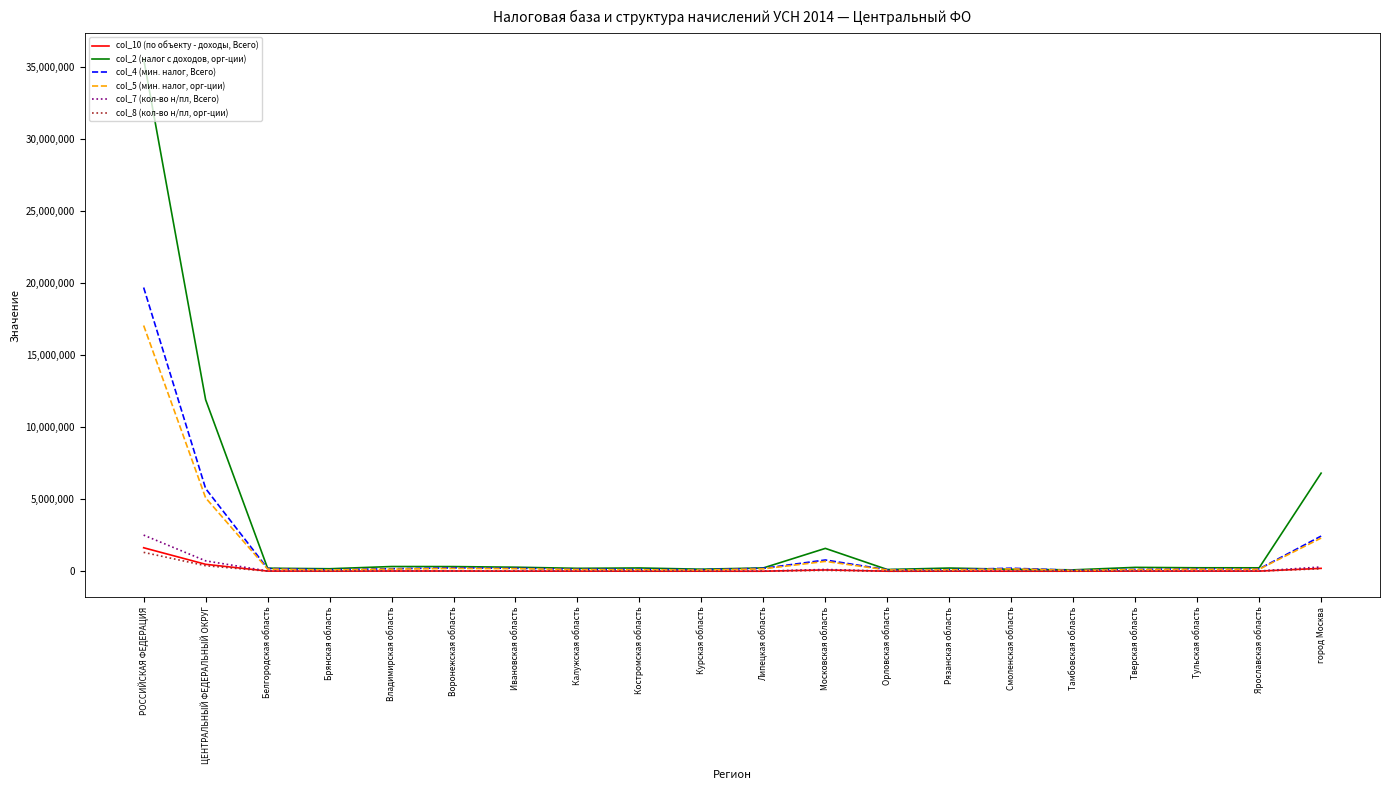

What value does the col_8 (кол-во н/пл, орг-ции) series have at ЦЕНТРАЛЬНЫЙ ФЕДЕРАЛЬНЫЙ ОКРУГ?

388771